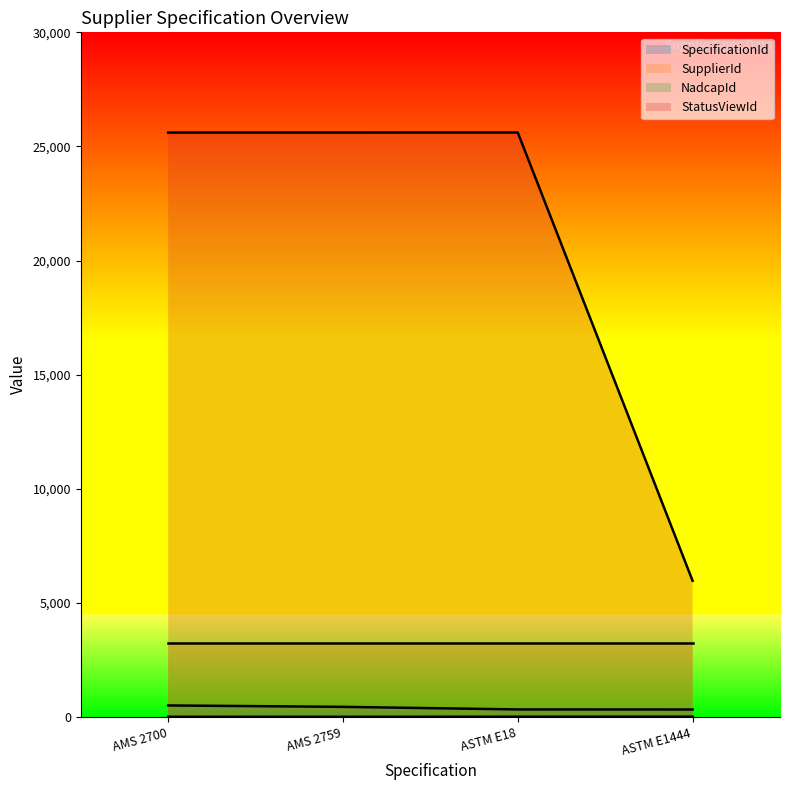

What position from the left is AMS 2700?

1